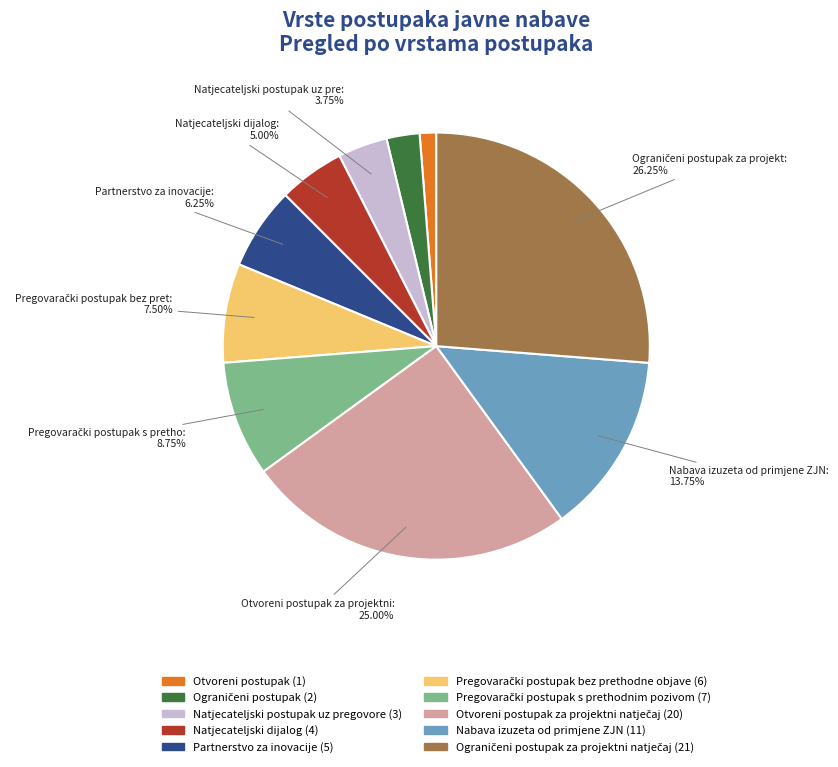

Is there a majority slice in this chart?

No